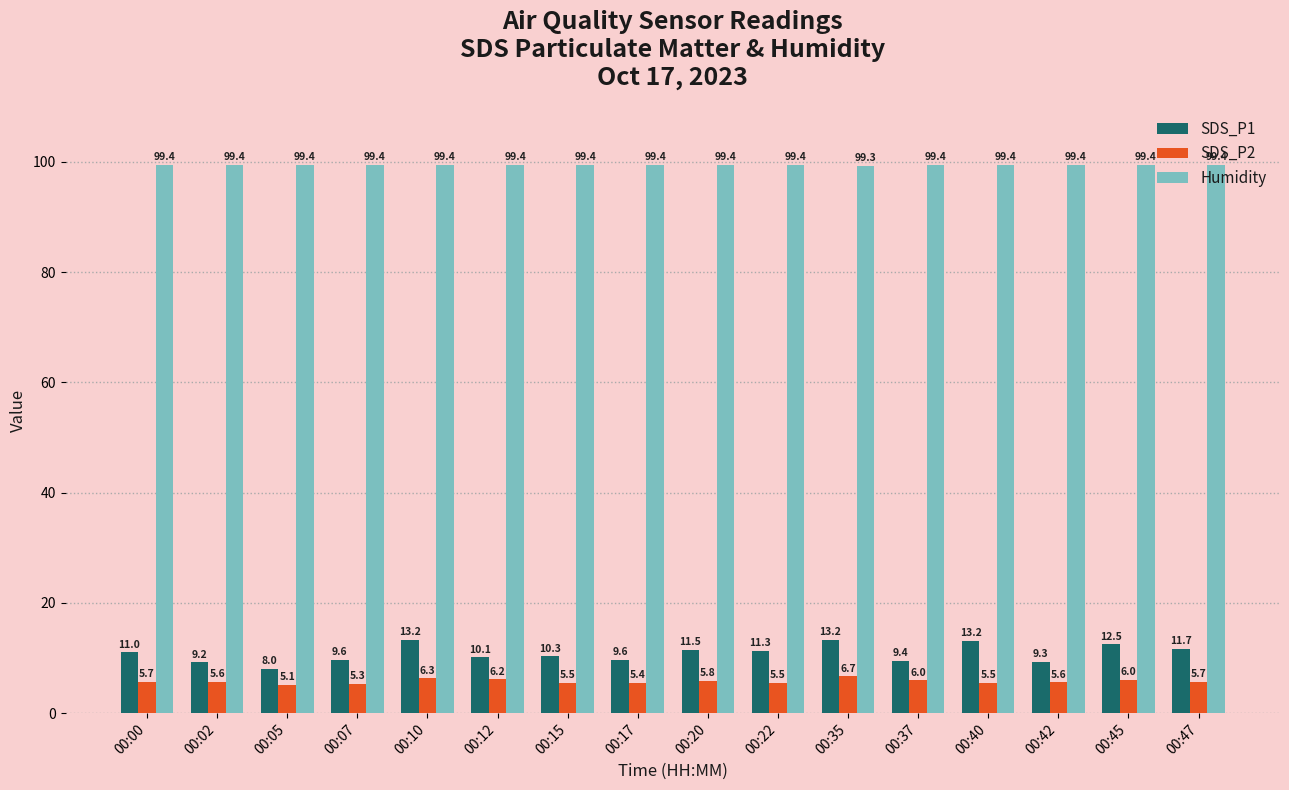

Count the number of categories in the chart.

16